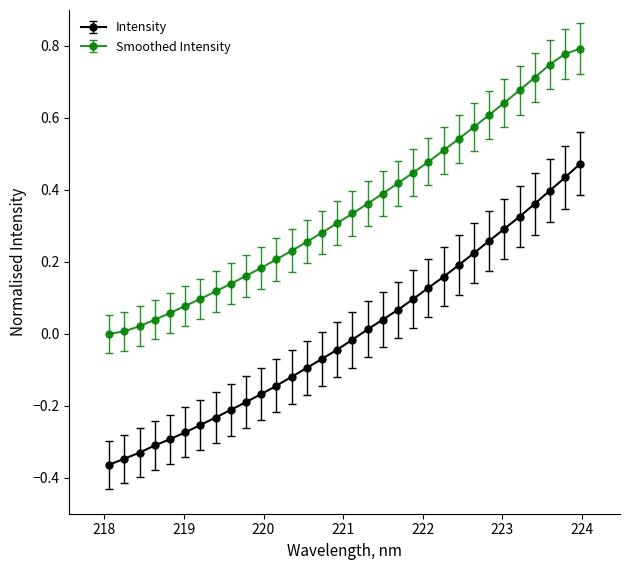

Count the number of categories in the chart.

32